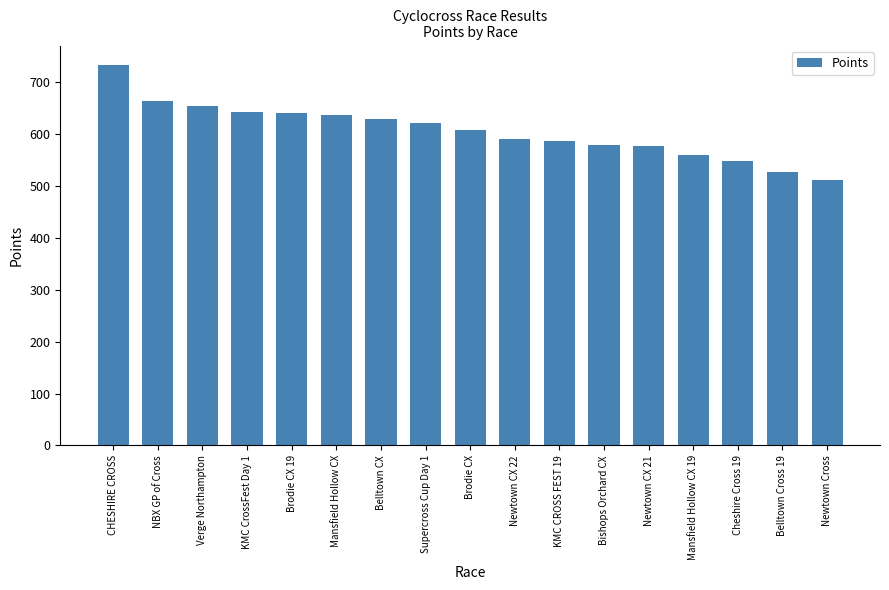

What is the change in value from Verge Northampton to Mansfield Hollow CX 19?

-94.6